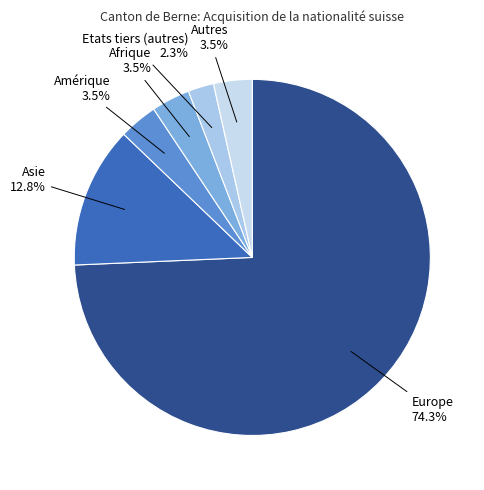

How many segments does this pie chart have?

6